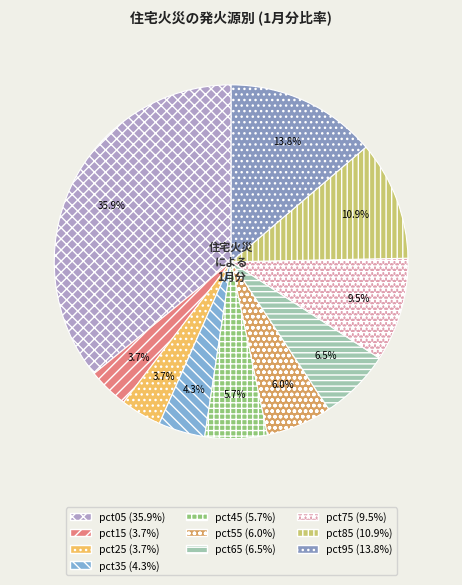

Between pct15 and pct85, which is larger?

pct85